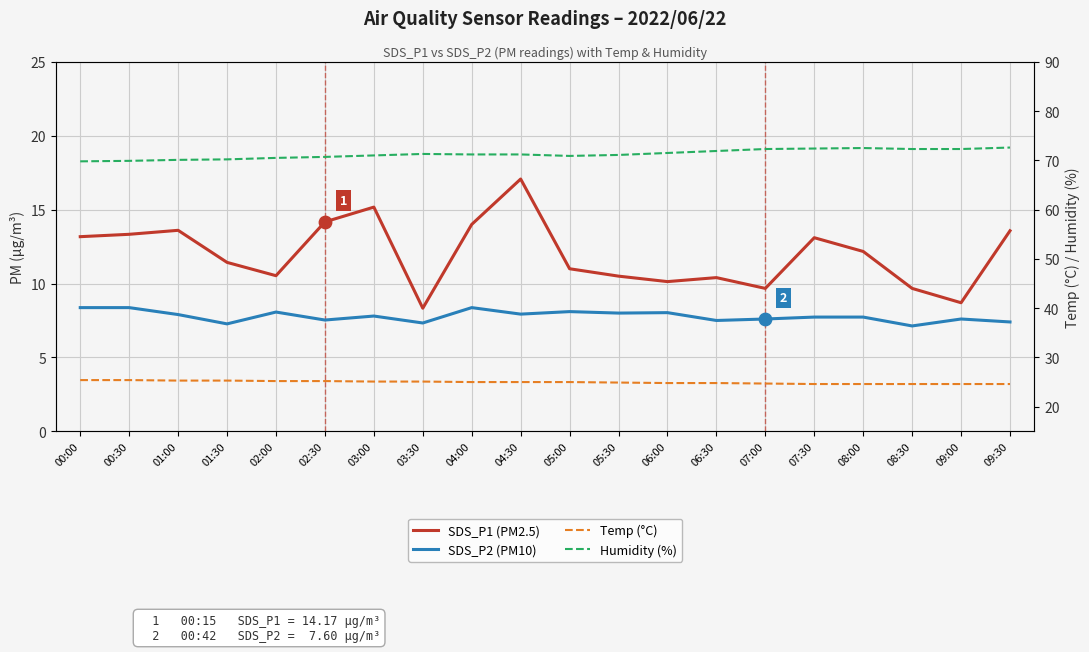

Which series reaches the maximum Y coordinate?

Humidity (%)